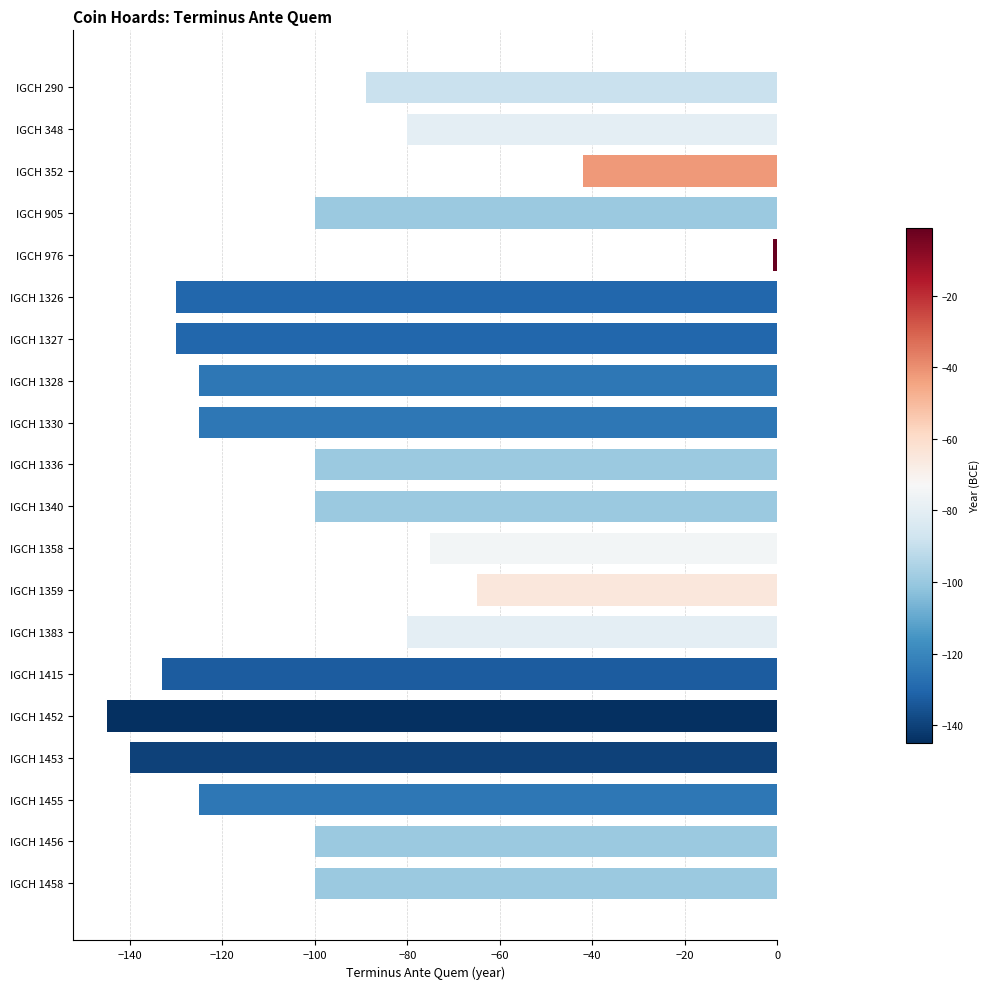

What is the value of the 10th bar from the top?

-100